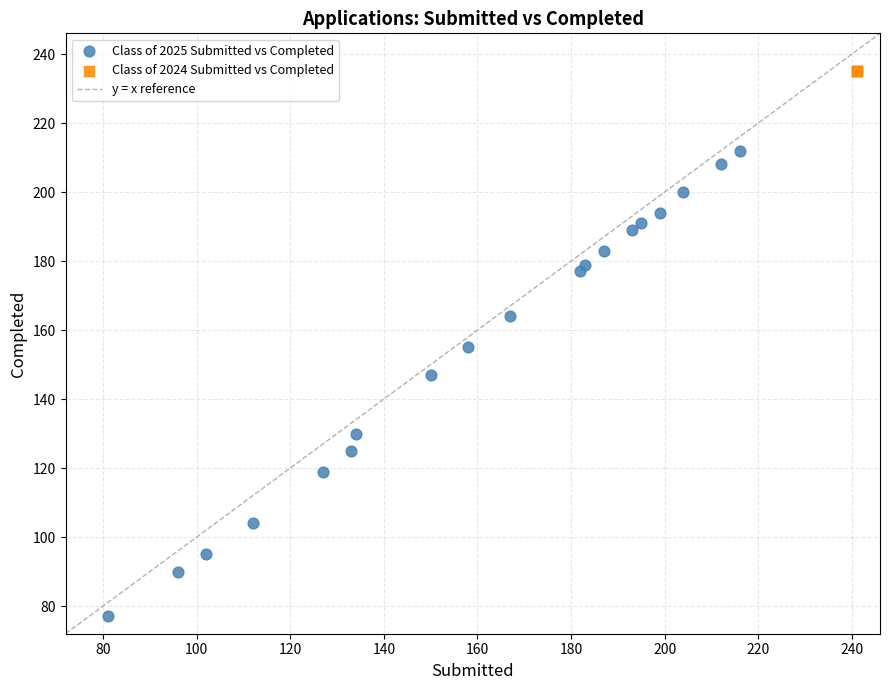

Which series contains the lowest Y value?

Class of 2025 Submitted vs Completed